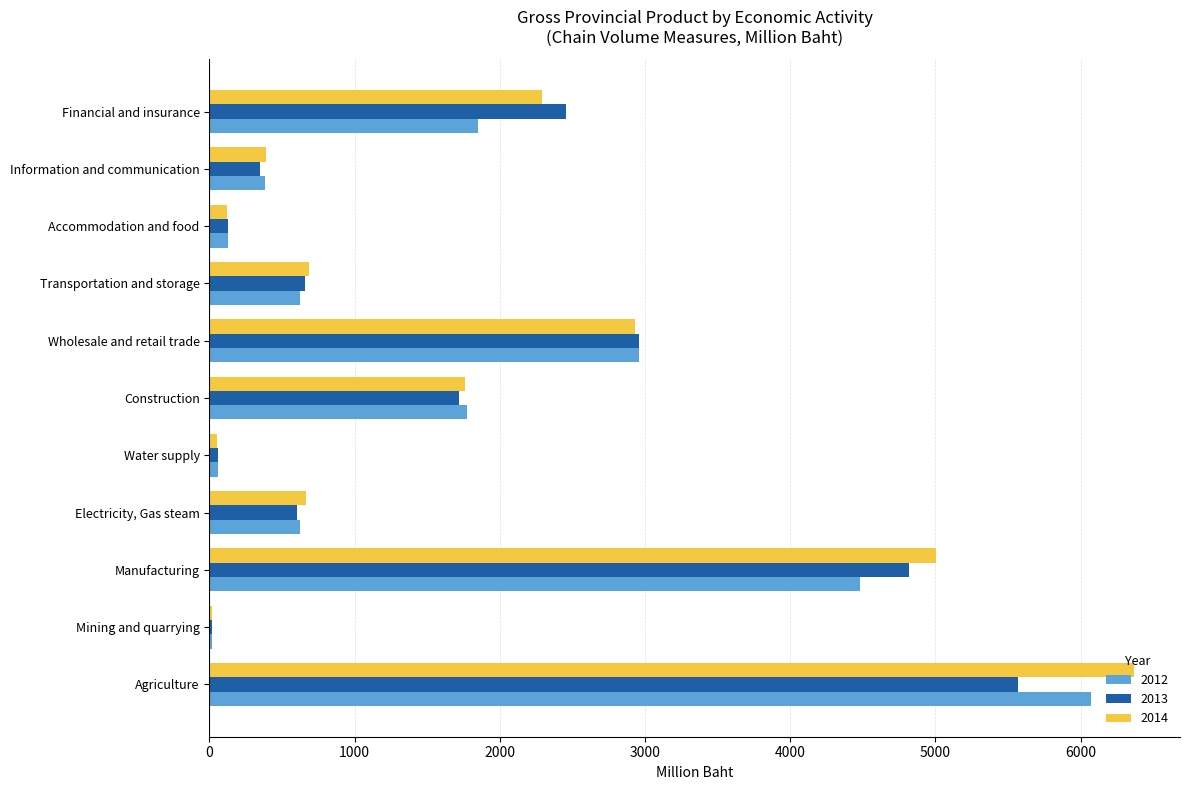

What is the difference between the 2012 values at Water supply and Electricity, Gas steam?

562